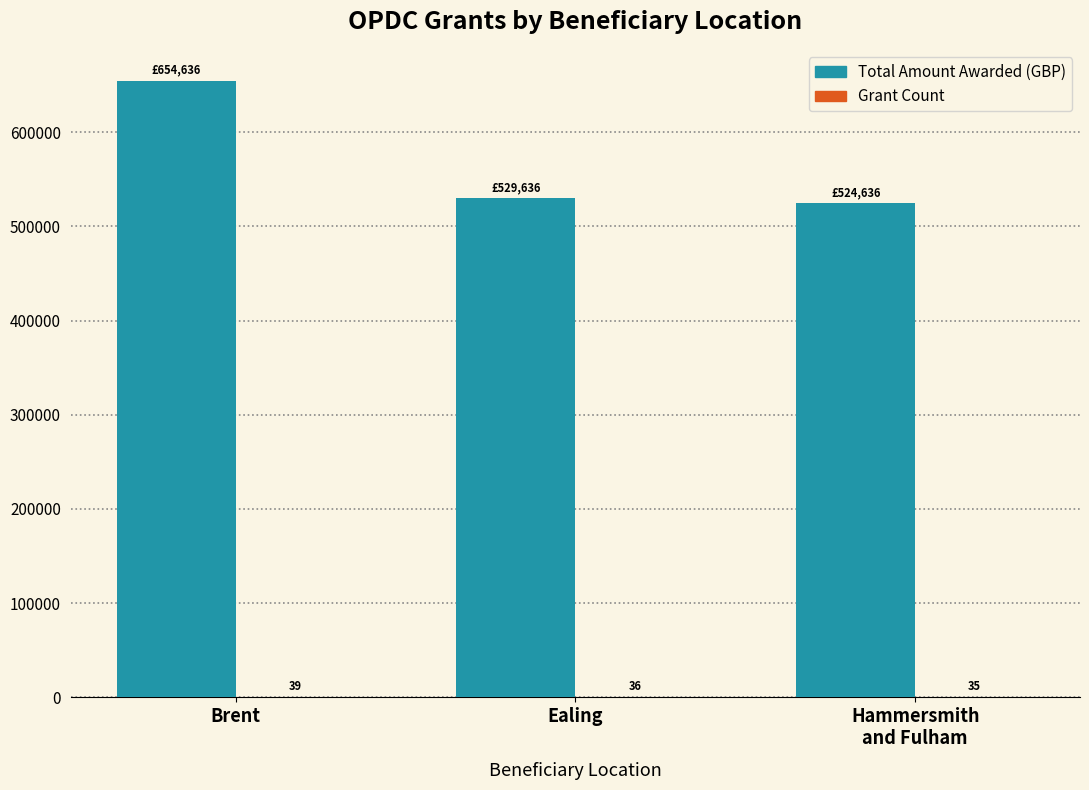

Which series has the largest total across all categories?

Total Amount Awarded (GBP)